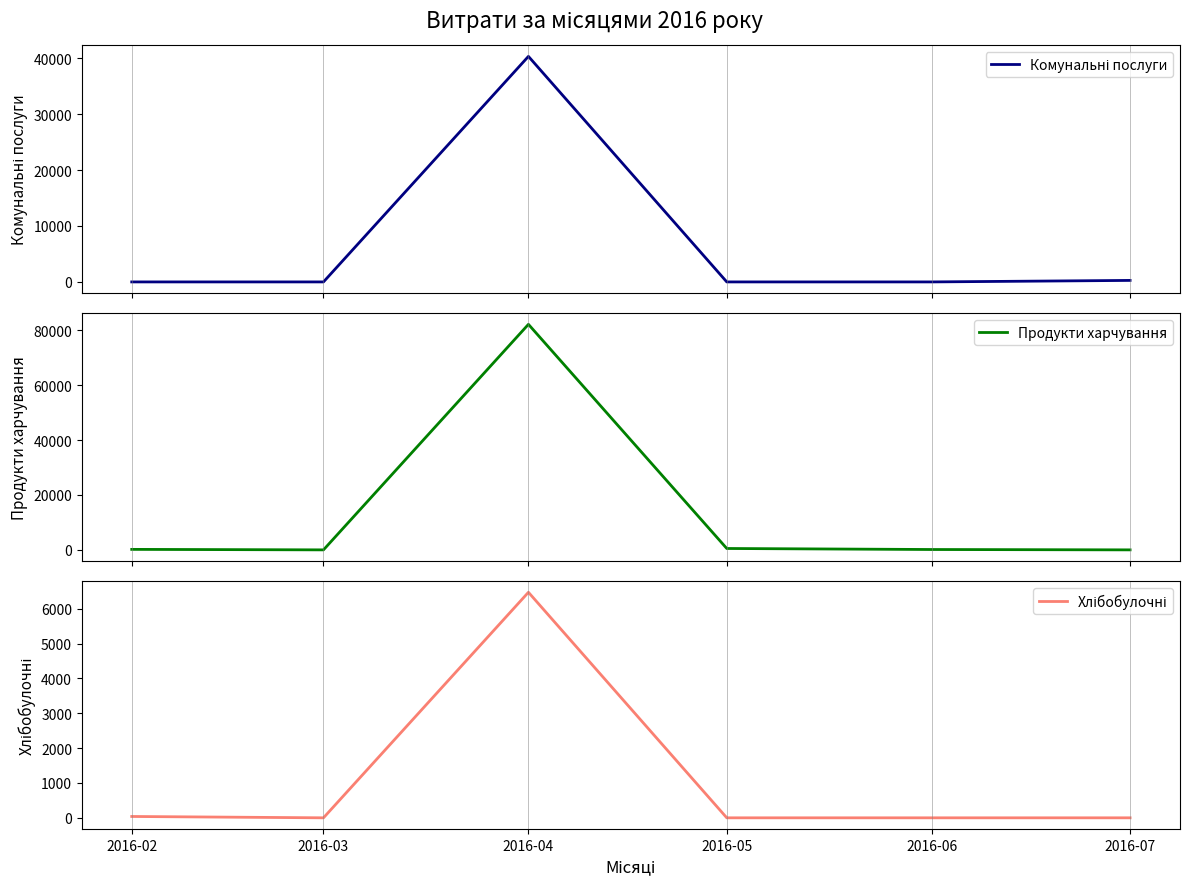

Which series ends up on top after the final intersection of Комунальні послуги and Продукти харчування?

Комунальні послуги